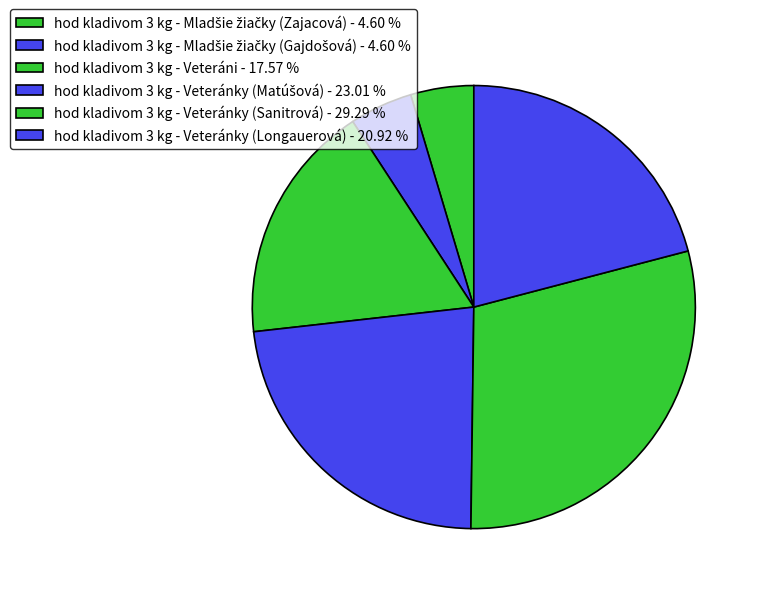

To the nearest percent, what is the difference between the hod kladivom 3 kg - Mladšie žiačky (Gajdošová) and hod kladivom 3 kg - Veteránky (Matúšová) slice percentages?

18%